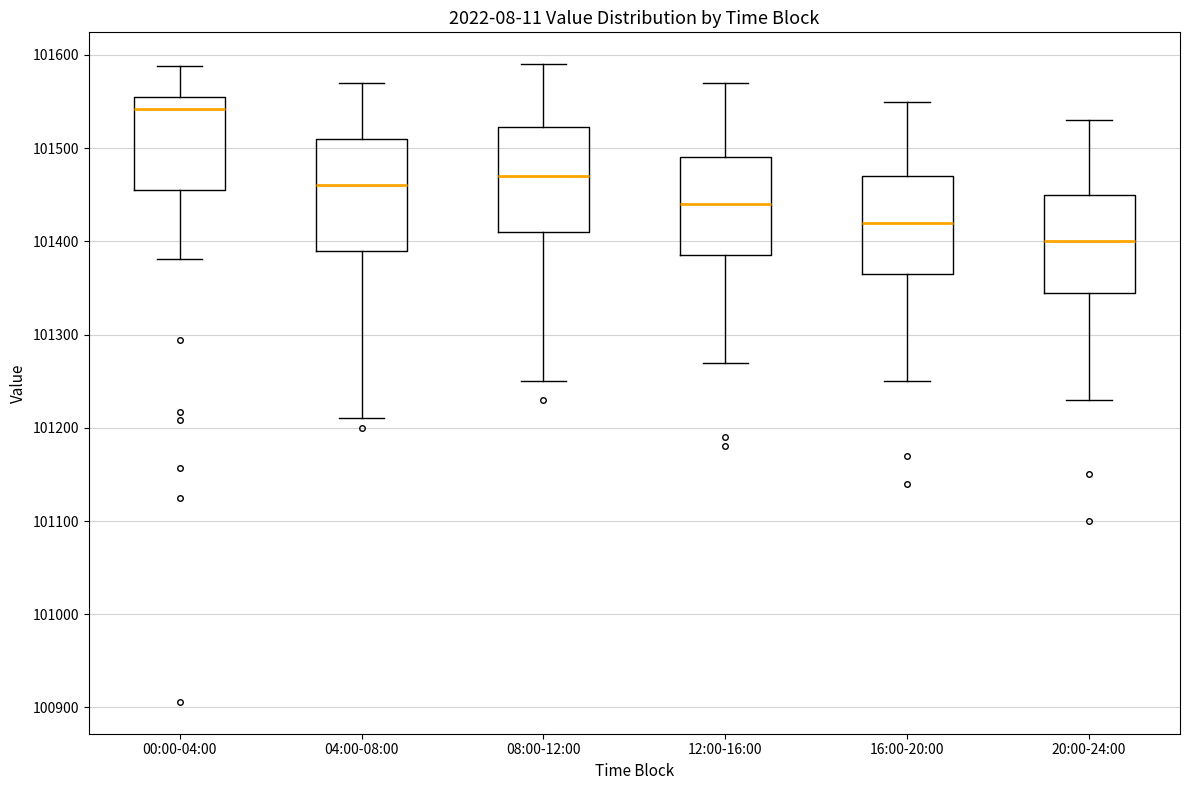

Where is the lower edge of the box for 08:00-12:00 on the y-axis? The values are not printed on the chart, so give them approximately, as read against the axis.

101410